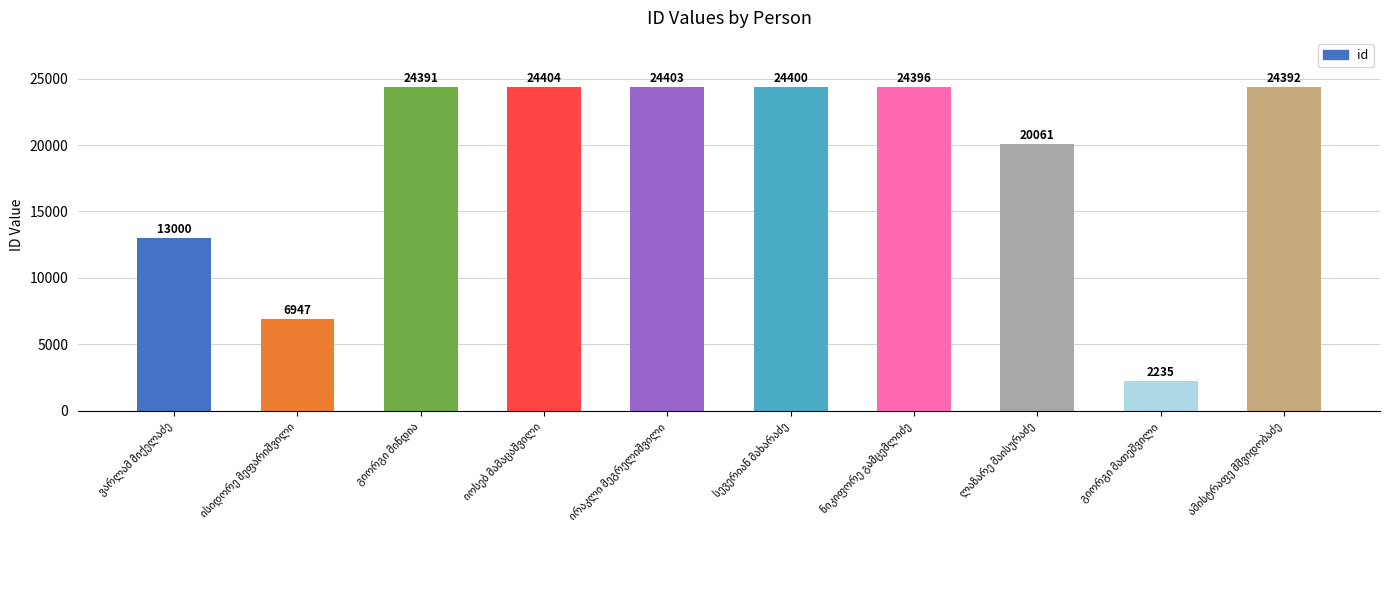

What is the difference between the maximum and minimum values?

22169